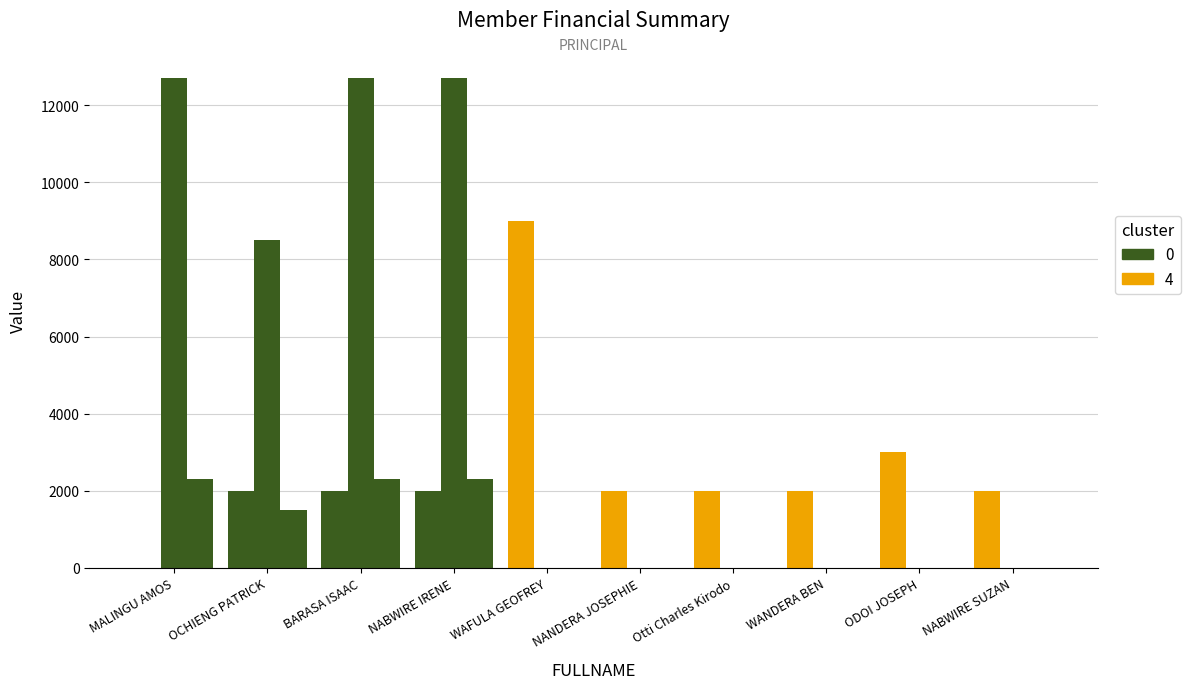

How many categories are shown in the chart?

10